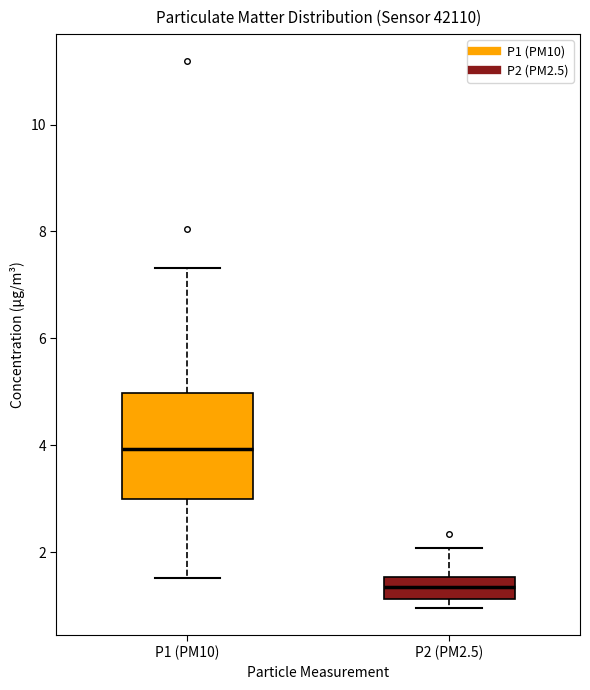

Reading left to right, read every box against the y-axis: the position of its median line, the range the box covers, and the ends of its whiskers. The values are not printed on the chart, so give them approximately, as read against the axis.

P1 (PM10): median 4.0, box 3.0 to 5.0, whiskers 1.6 to 7.4
P2 (PM2.5): median 1.4, box 1.2 to 1.6, whiskers 1.0 to 2.0